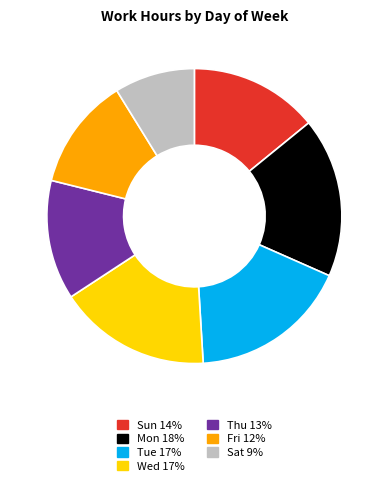

Does Tue account for over 50% of the chart?

No